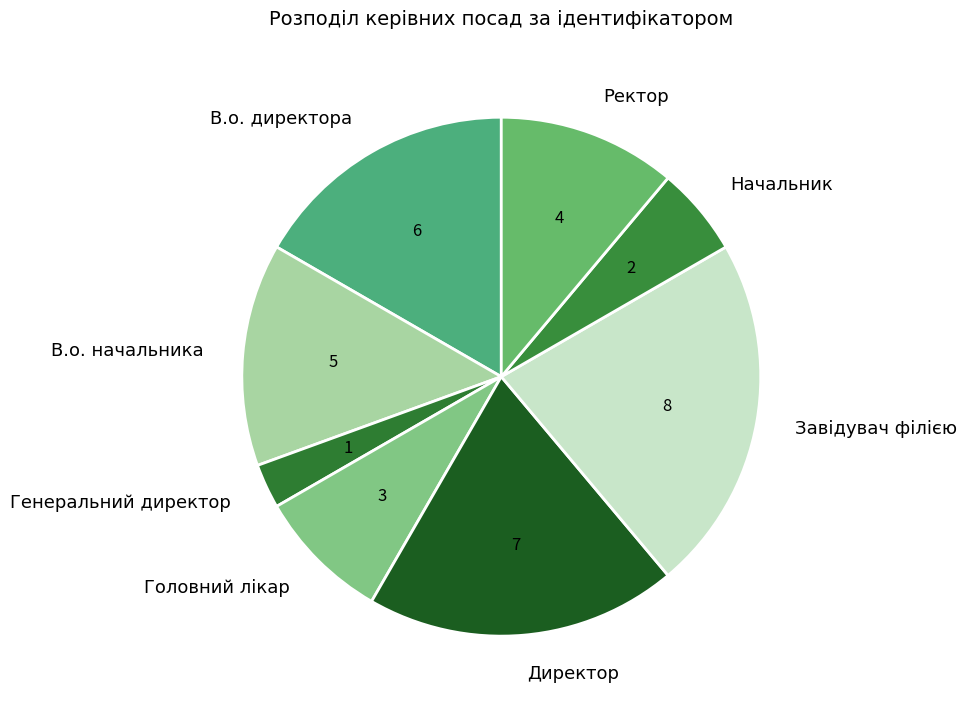

Approximately how many times larger is the value at Начальник compared to Генеральний директор?

2.0